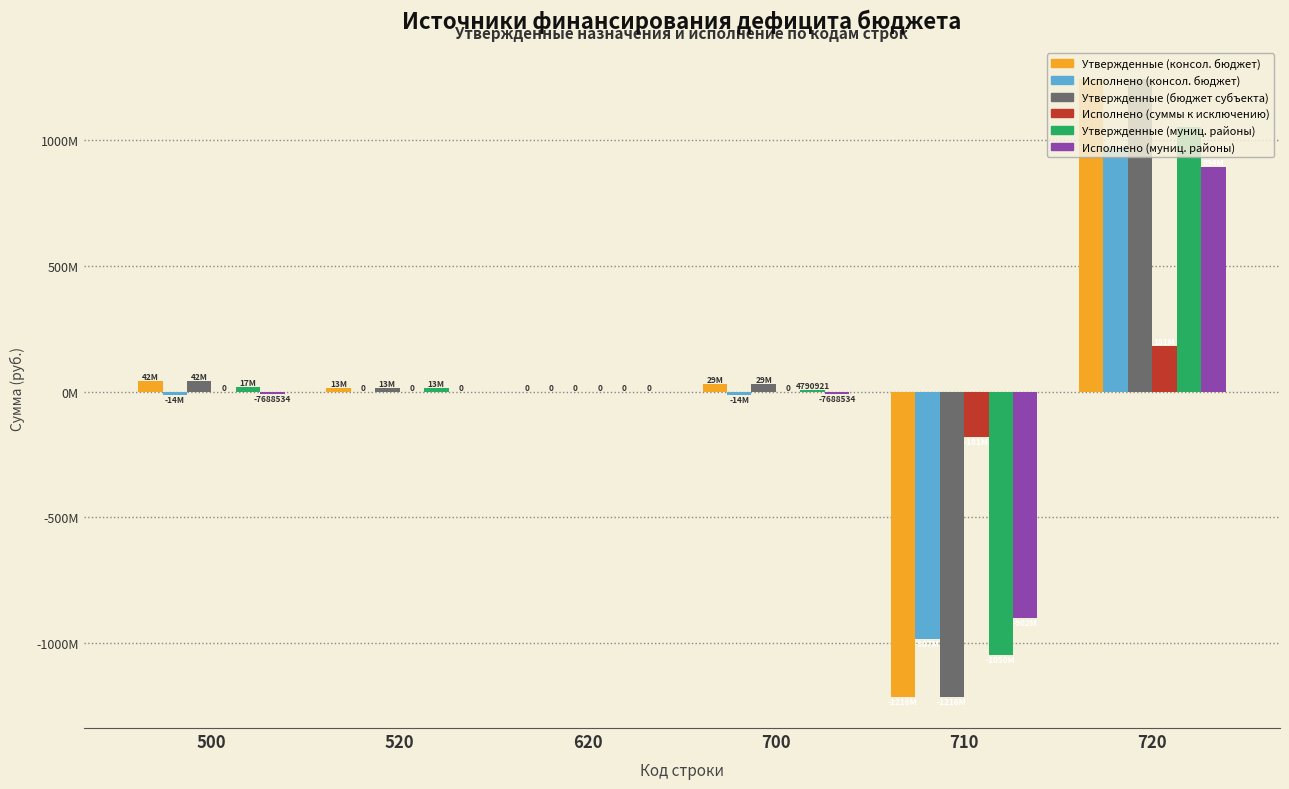

What are all the series names shown in the legend?

Утвержденные (консол. бюджет), Исполнено (консол. бюджет), Утвержденные (бюджет субъекта), Исполнено (суммы к исключению), Утвержденные (муниц. районы), Исполнено (муниц. районы)